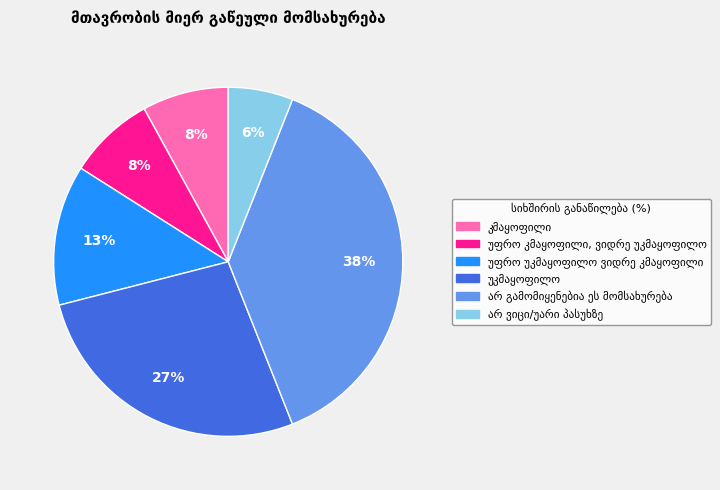

Does any single category account for the majority?

No